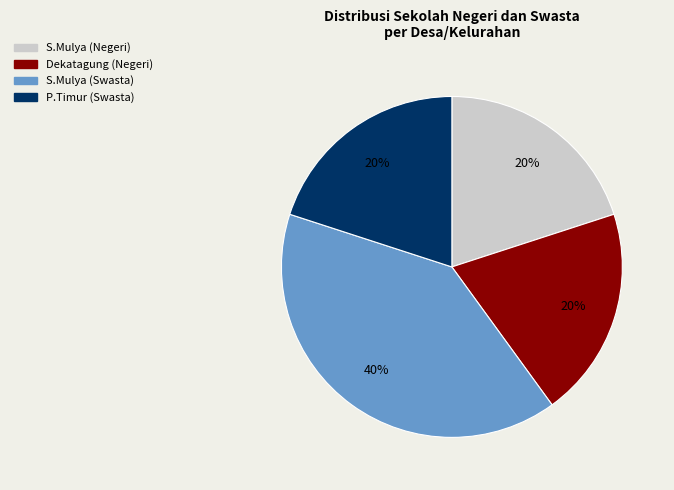

Which category has the biggest portion of the pie?

S.Mulya (Swasta)